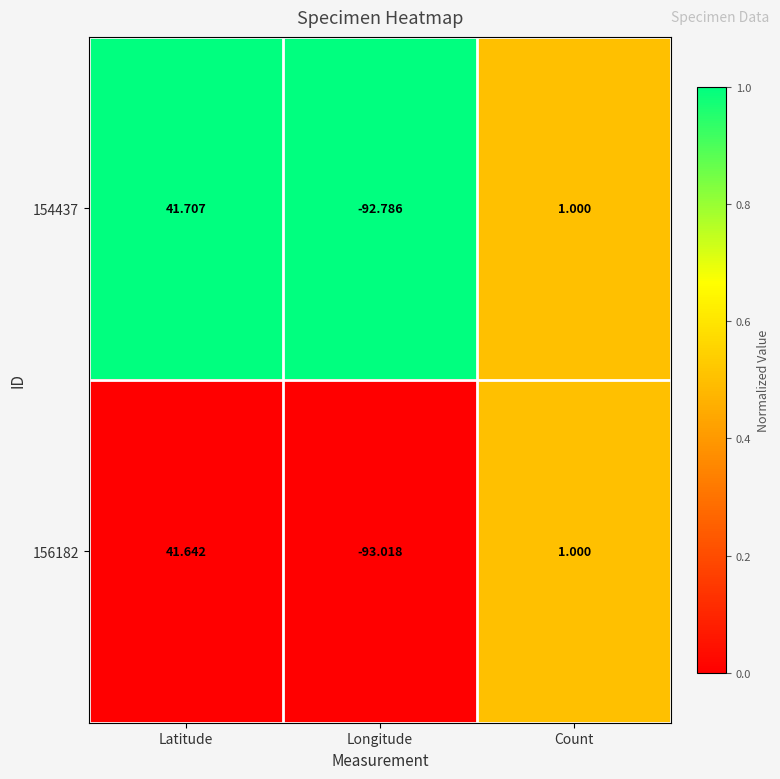

At which category is the sum across all series the highest?

Latitude